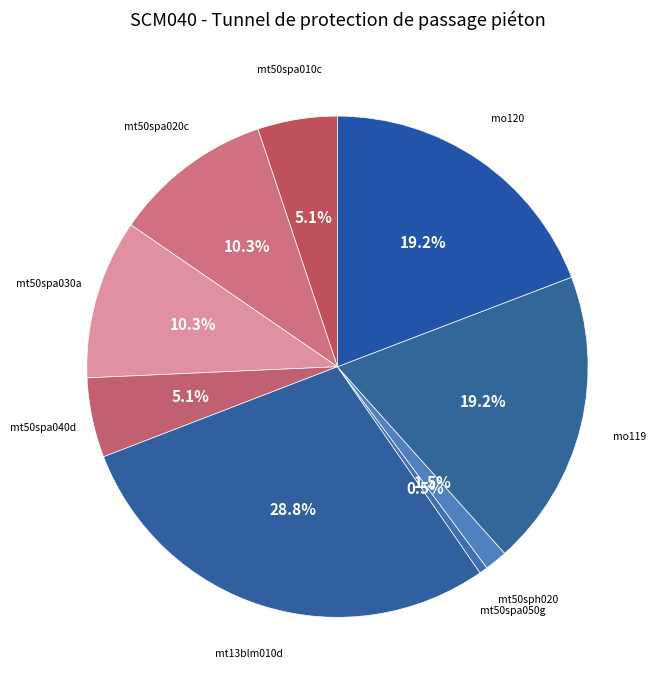

Is mo119 the majority of the pie?

No